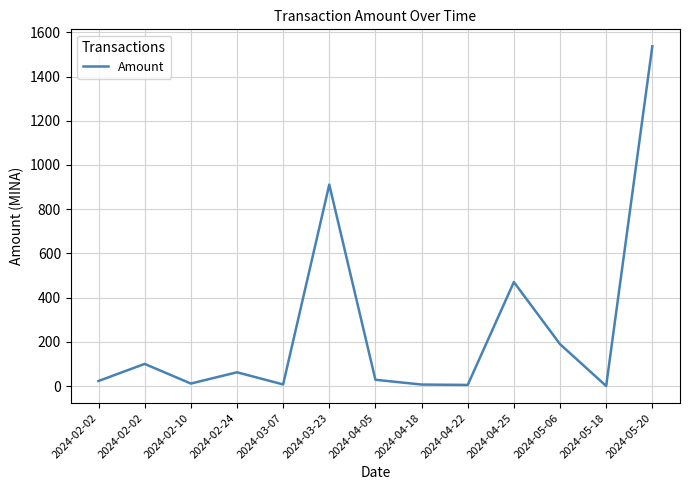

Does the chart have visible grid lines?

Yes